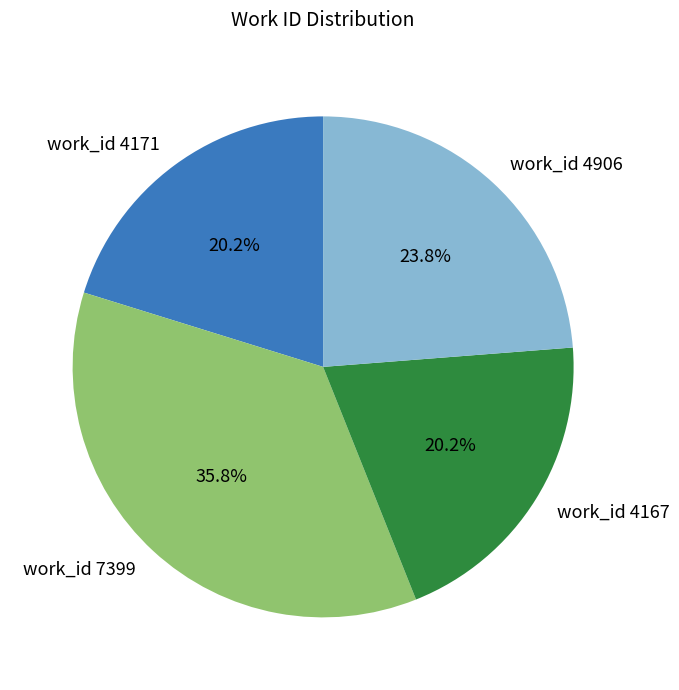

To the nearest percent, what is the difference between the work_id 7399 and work_id 4171 slice percentages?

16%